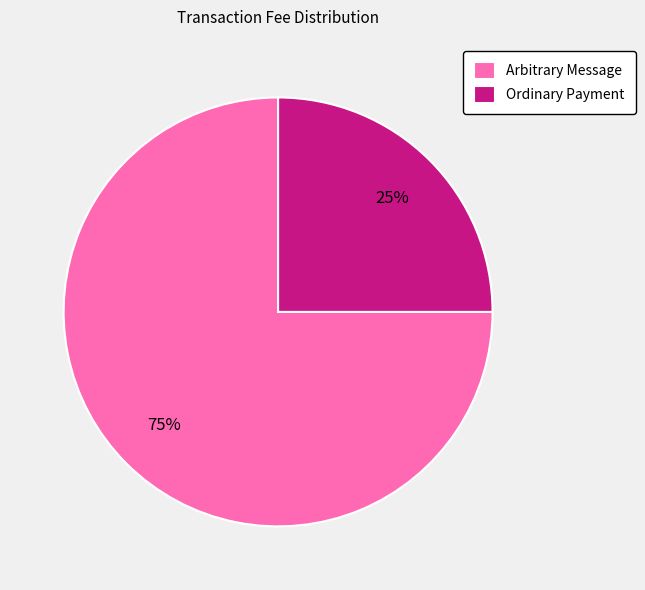

Is it true that Ordinary Payment is 94% of the pie?

False